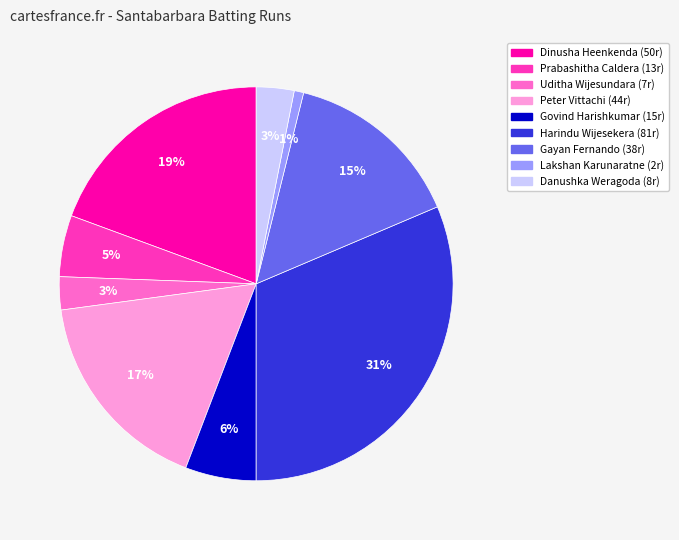

To the nearest percent, what is the average slice percentage?

11%